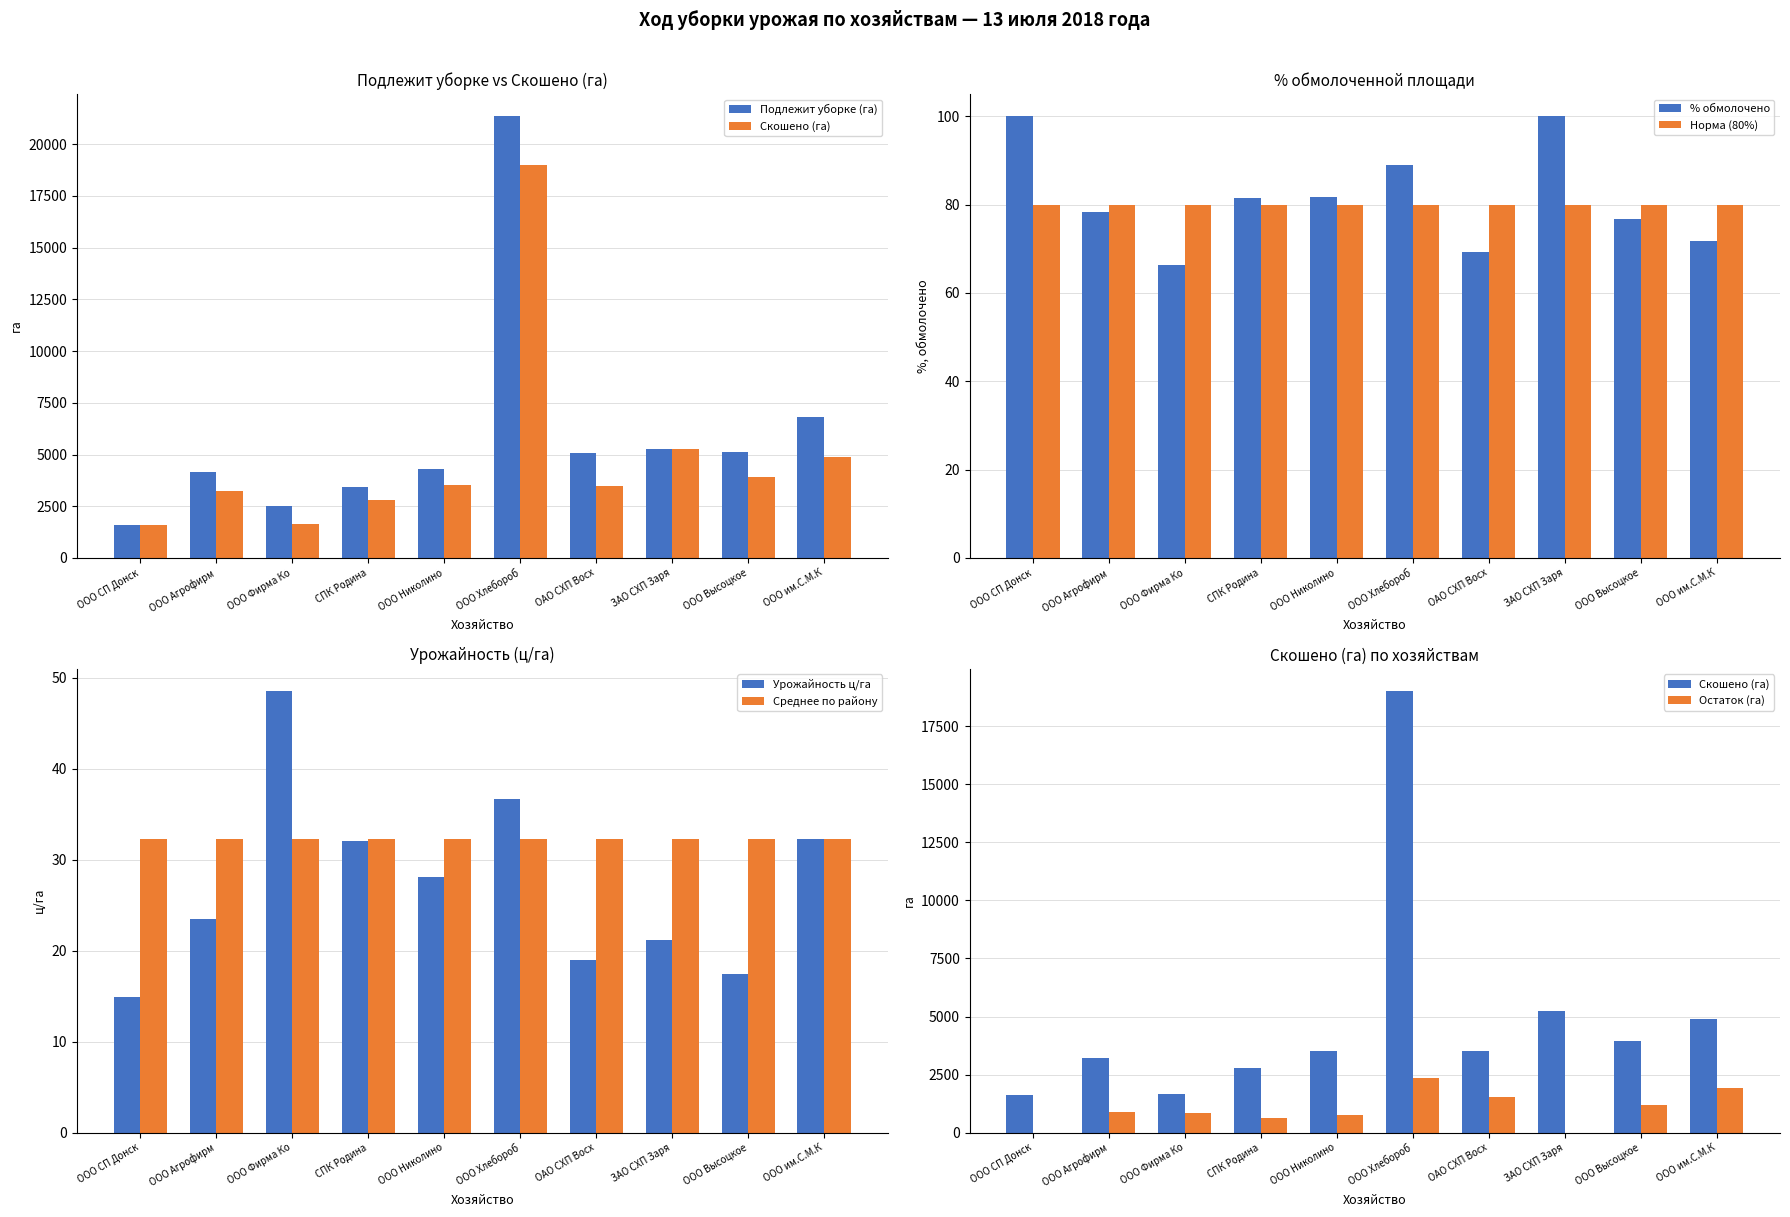

What is the highest value of the Скошено (га) series?

19013.0